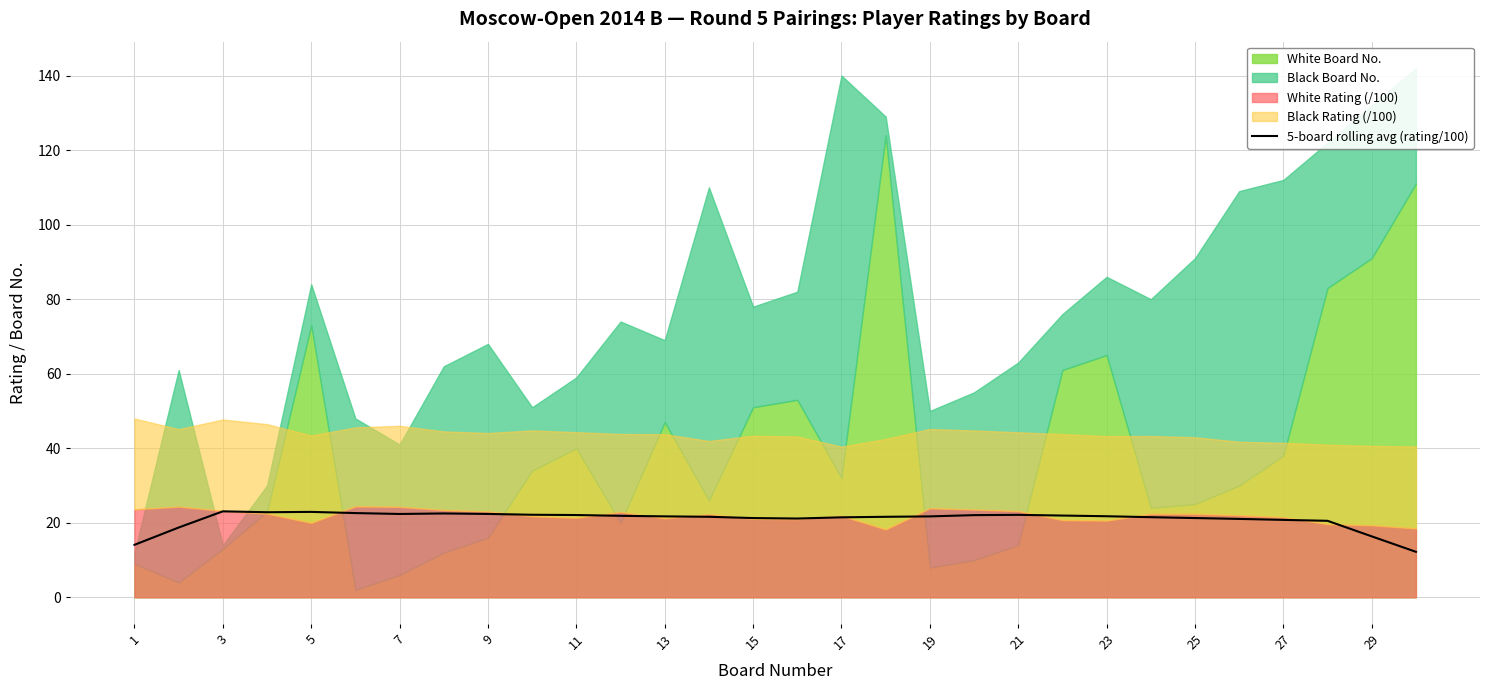

Is it true that 5-board rolling avg (rating/100) equals 21.7 at 19?

True